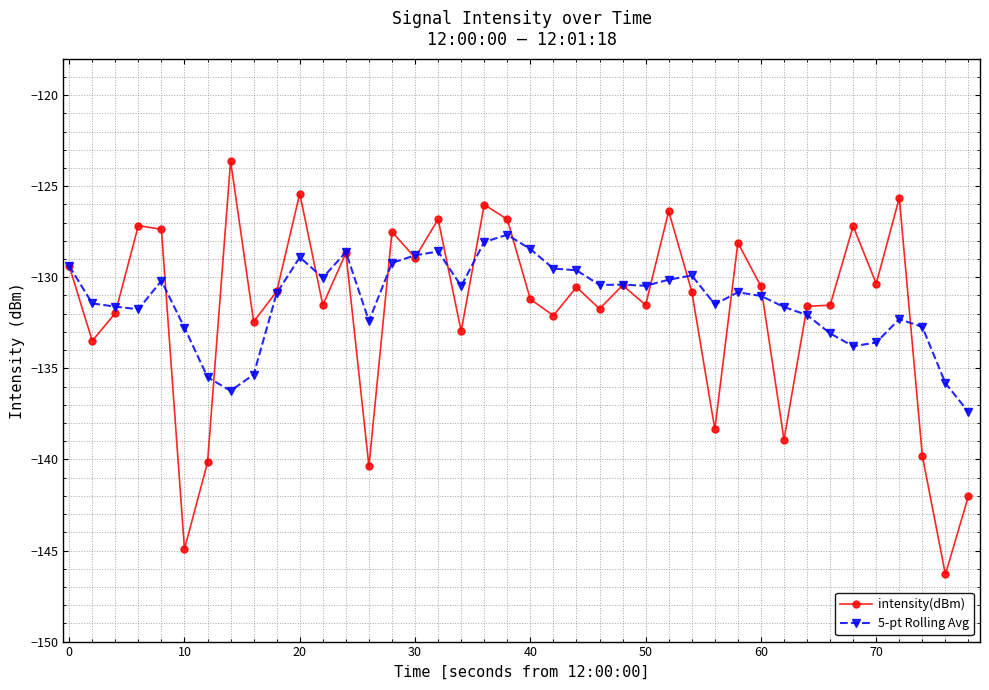

What is the maximum value shown in the chart?

-123.6